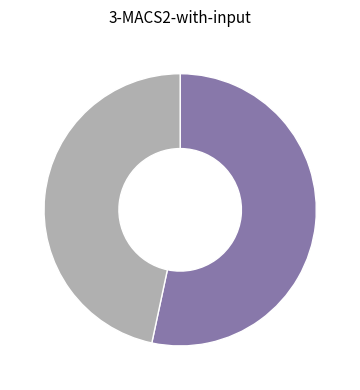

Is there a majority slice in this chart?

Yes